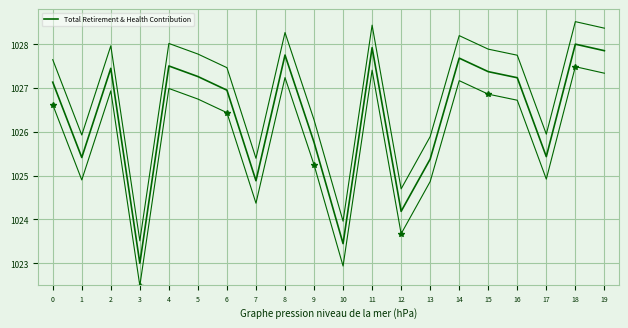

Reading left to right, what are all the values shown in this chart?

0=1027.1	1=1025.4	2=1027.4	3=1023.0	4=1027.5	5=1027.3	6=1026.9	7=1024.9	8=1027.8	9=1025.8	10=1023.4	11=1027.9	12=1024.2	13=1025.4	14=1027.7	15=1027.4	16=1027.2	17=1025.4	18=1028.0	19=1027.9